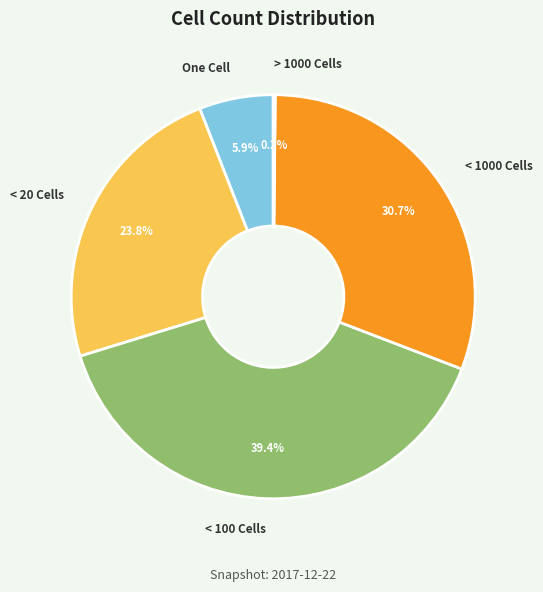

Combined, do < 100 Cells and < 1000 Cells account for over 50%?

Yes